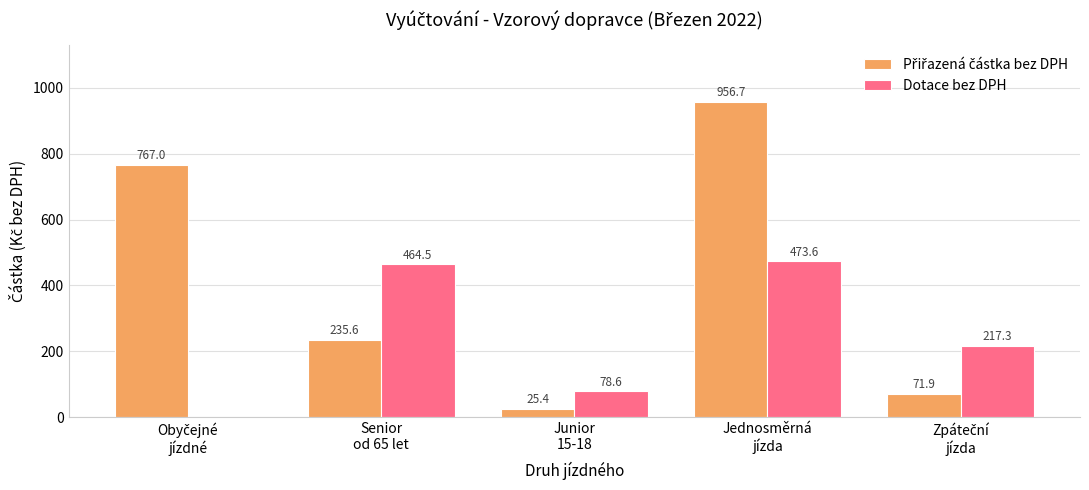

What is the greatest value displayed?

956.7